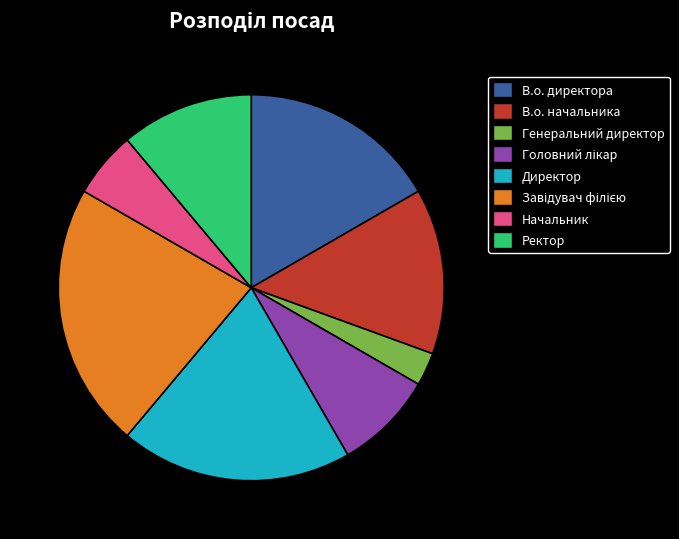

Does Ректор account for over 50% of the chart?

No